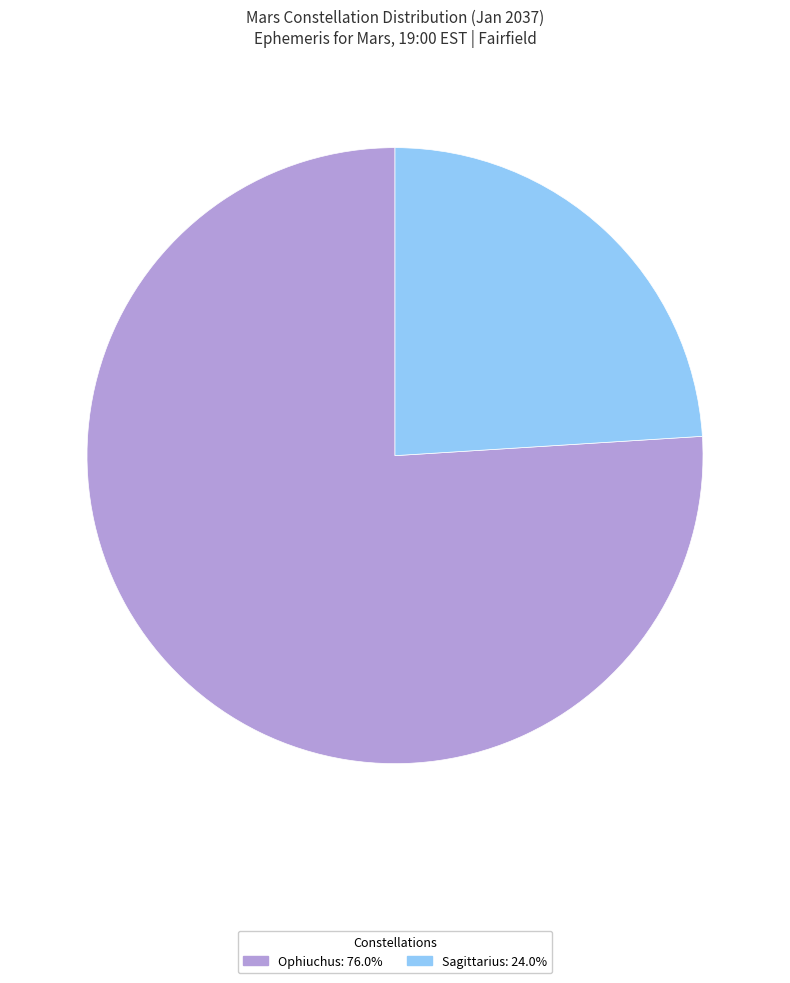

How many segments does this pie chart have?

2